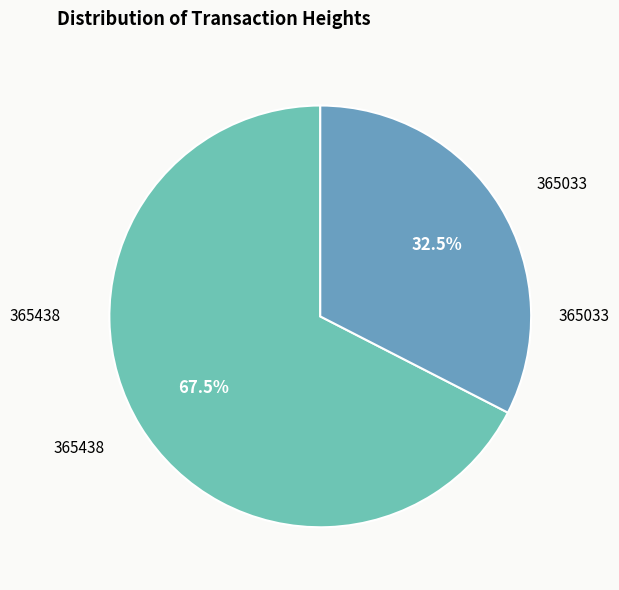

Which slice is the largest?

365438